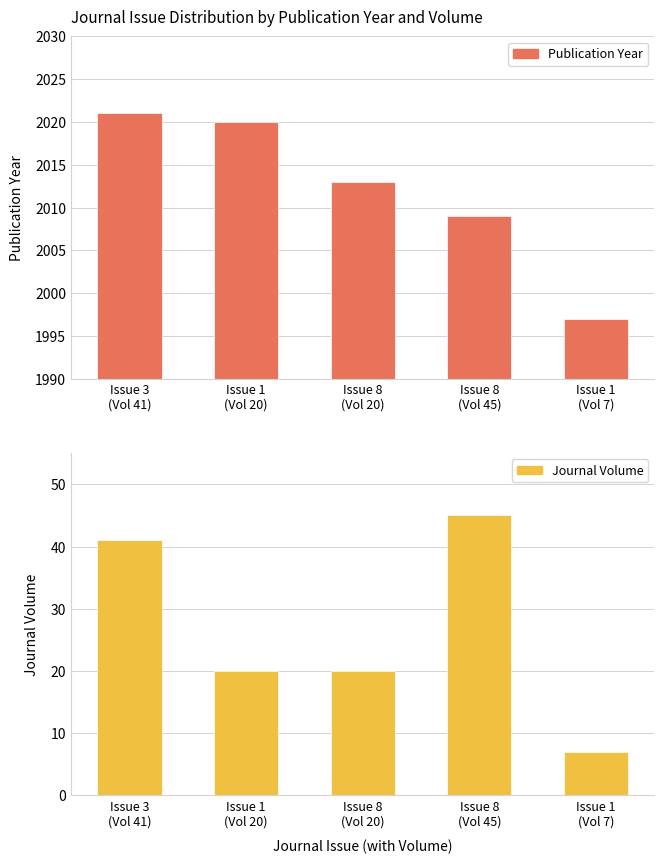

What is the label of the 1st bar from the left?

Issue 3
(Vol 41)